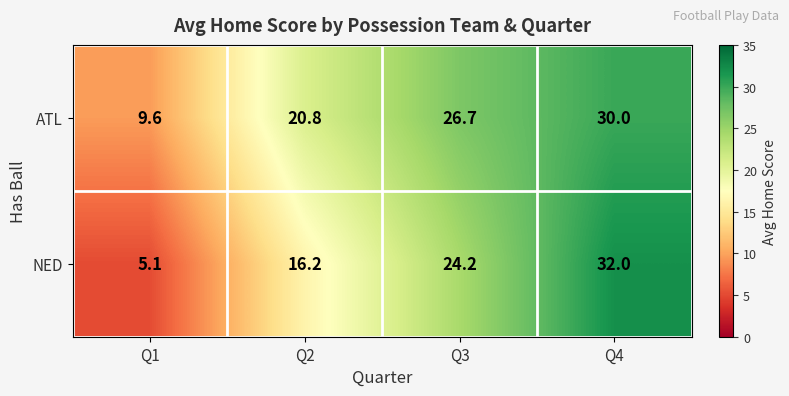

What is the sum of the NED values at Q4 and Q3?

56.2